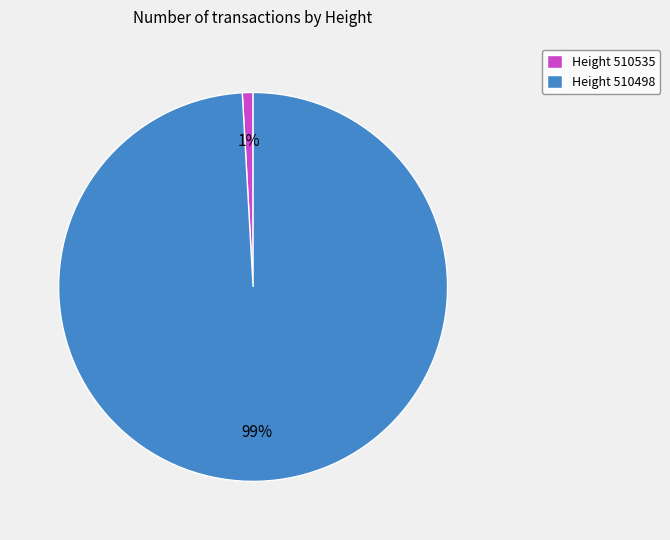

Count the number of slices in the pie.

2